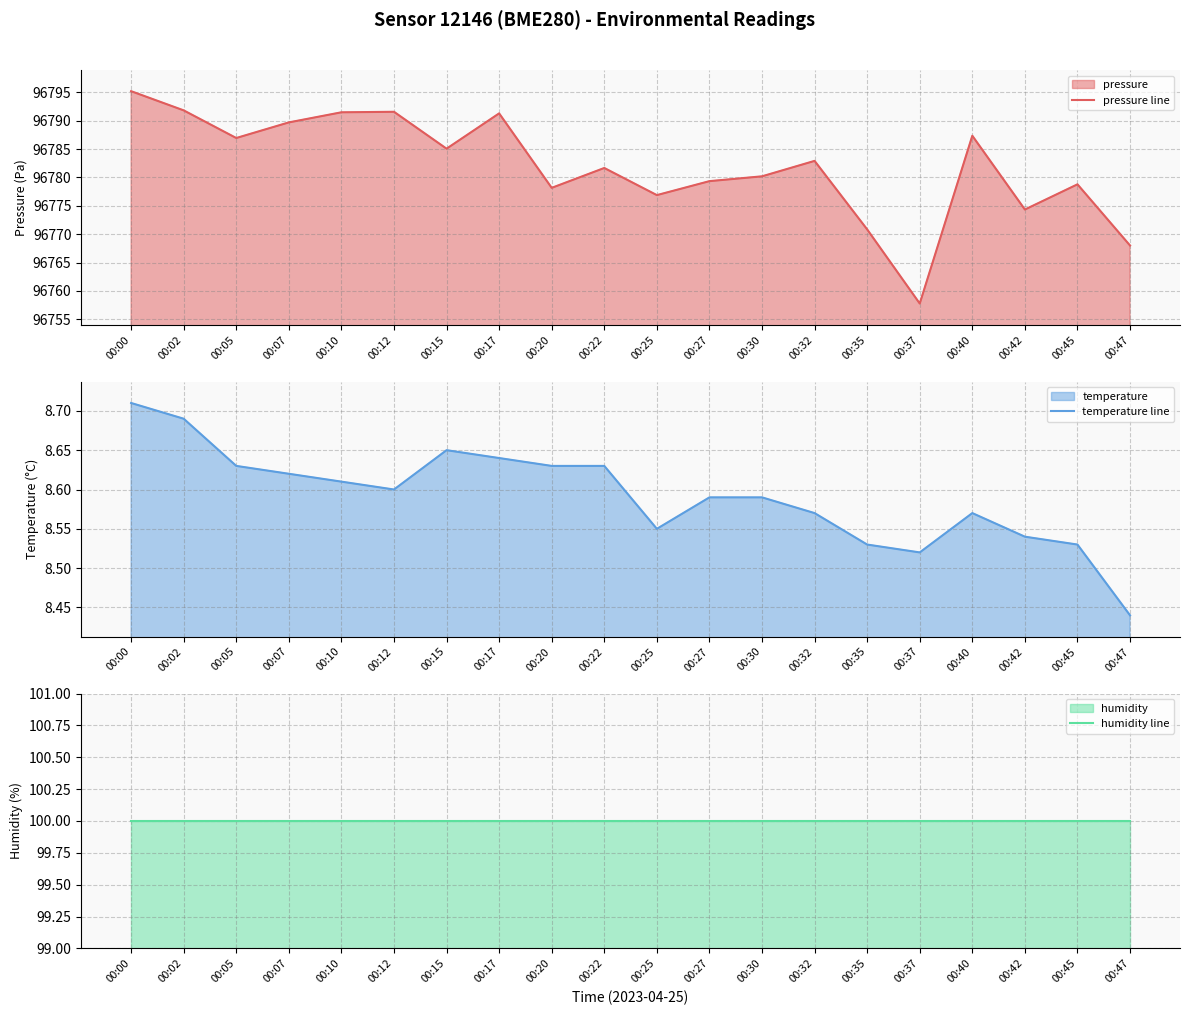

At how many categories does at least one series exceed 95805?

20